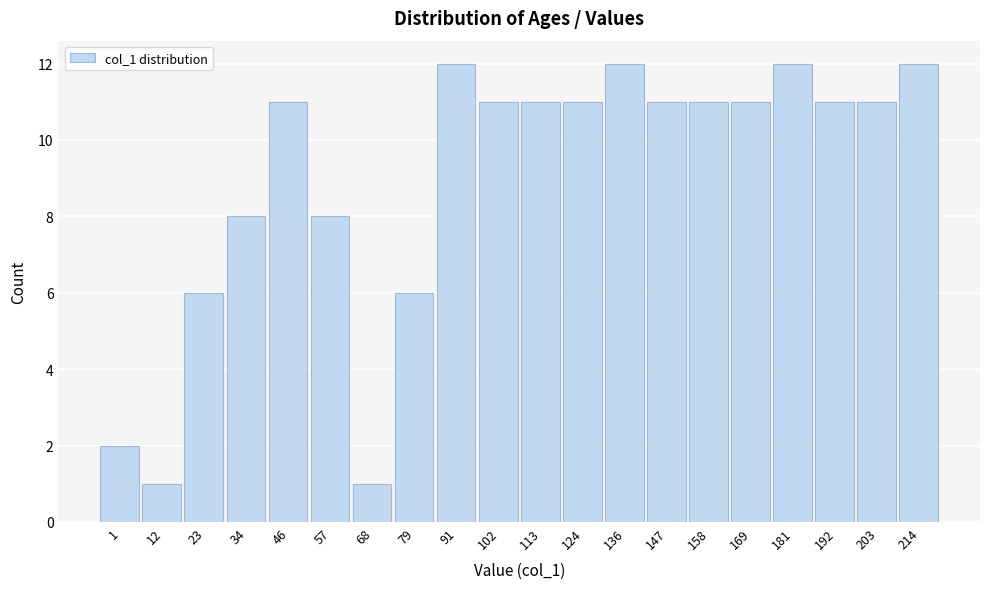

Reading left to right, extract all data points from this chart.

1=2	12=1	23=6	34=8	46=11	57=8	68=1	79=6	91=12	102=11	113=11	124=11	136=12	147=11	158=11	169=11	181=12	192=11	203=11	214=12